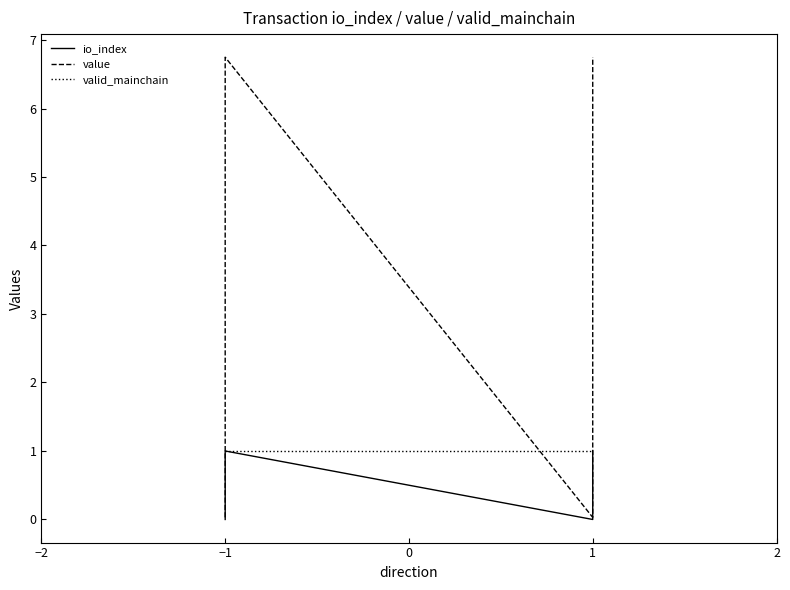

How many values in the value series exceed 6?

2